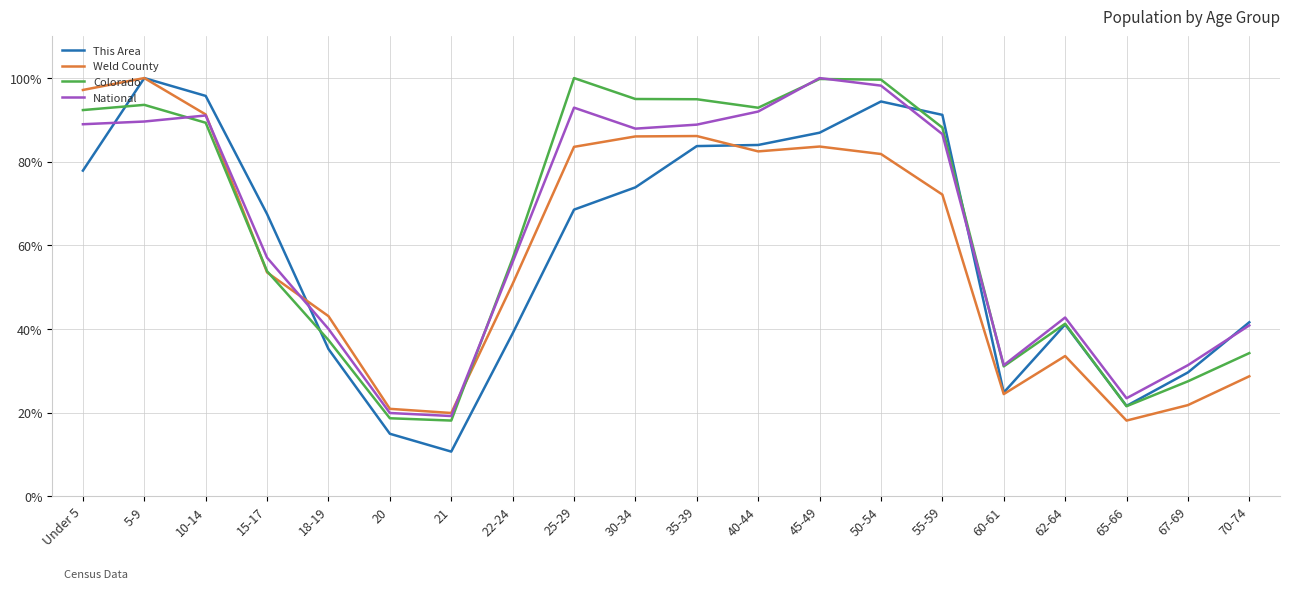

The value of This Area at 30-34 is 112.0. True or false?

False